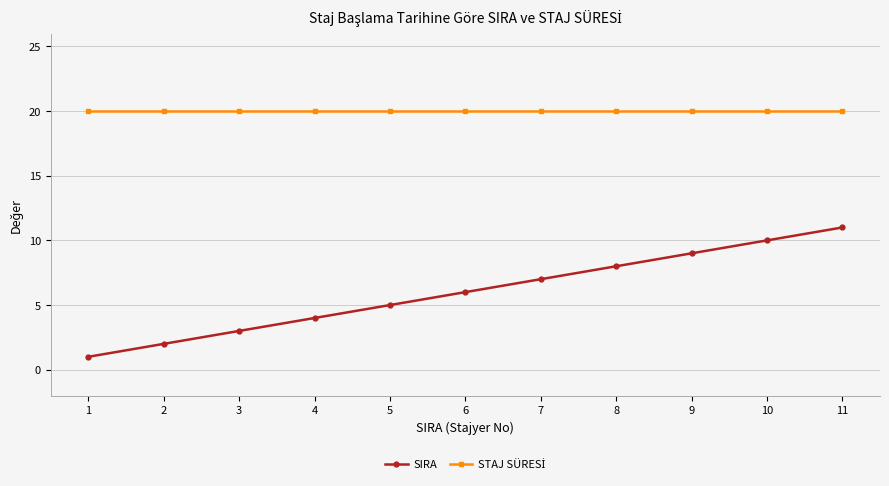

At how many categories does at least one series exceed 11?

11